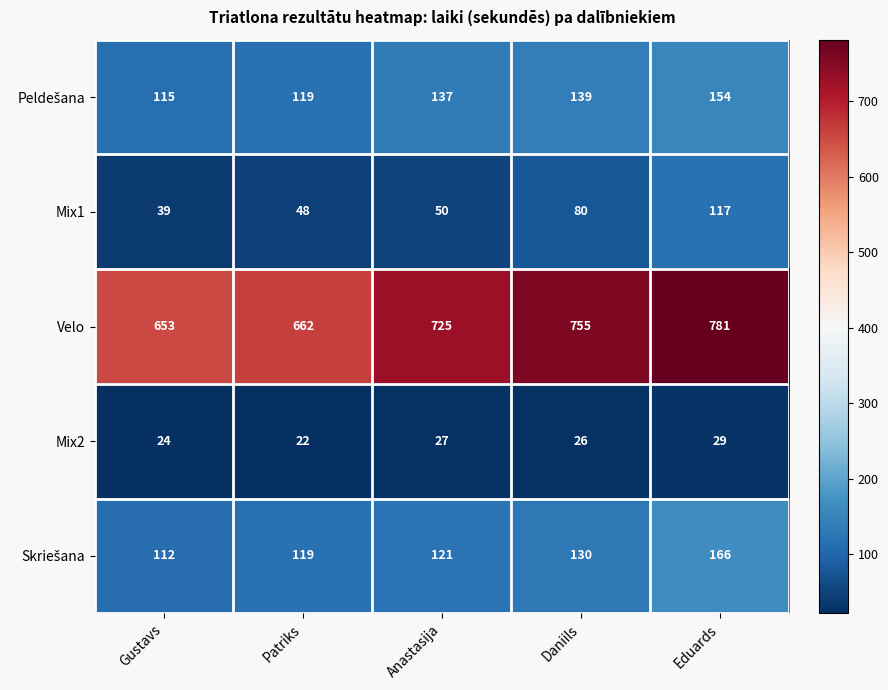

What is the minimum value shown in the chart?

22